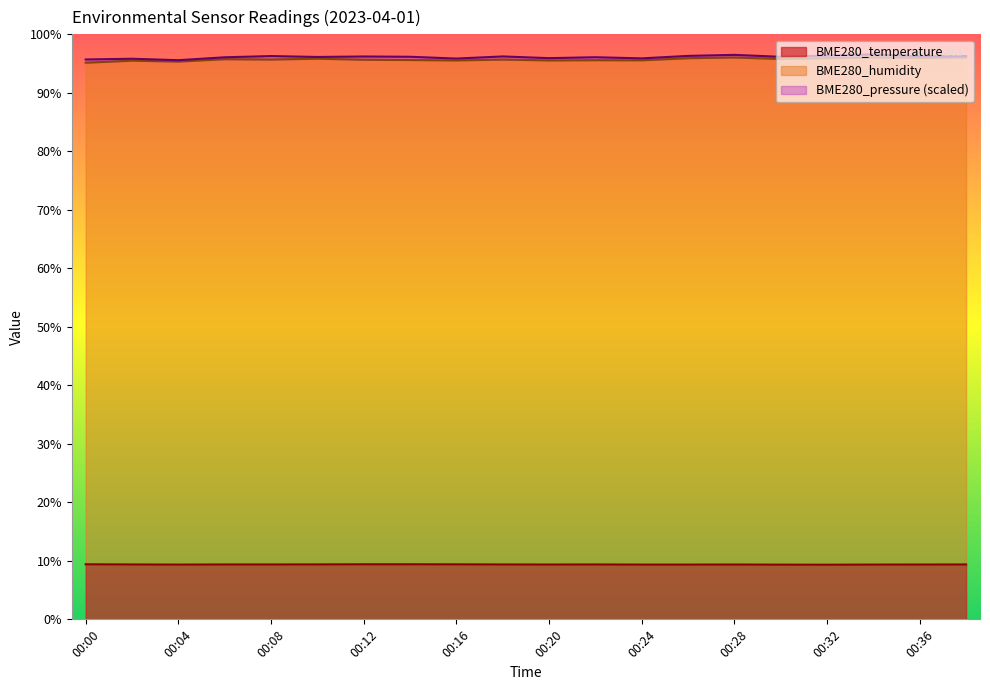

Reading left to right, what are all the values shown in this chart?

BME280_temperature: 9.4	9.4	9.4	9.4	9.4	9.4	9.4	9.4	9.4	9.4	9.4	9.4	9.4	9.4	9.4	9.3	9.3	9.4	9.4	9.4
BME280_humidity: 95.2	95.5	95.3	95.8	95.7	95.8	95.7	95.6	95.5	95.7	95.5	95.6	95.6	95.9	96.0	95.8	95.9	96.1	96.0	96.1